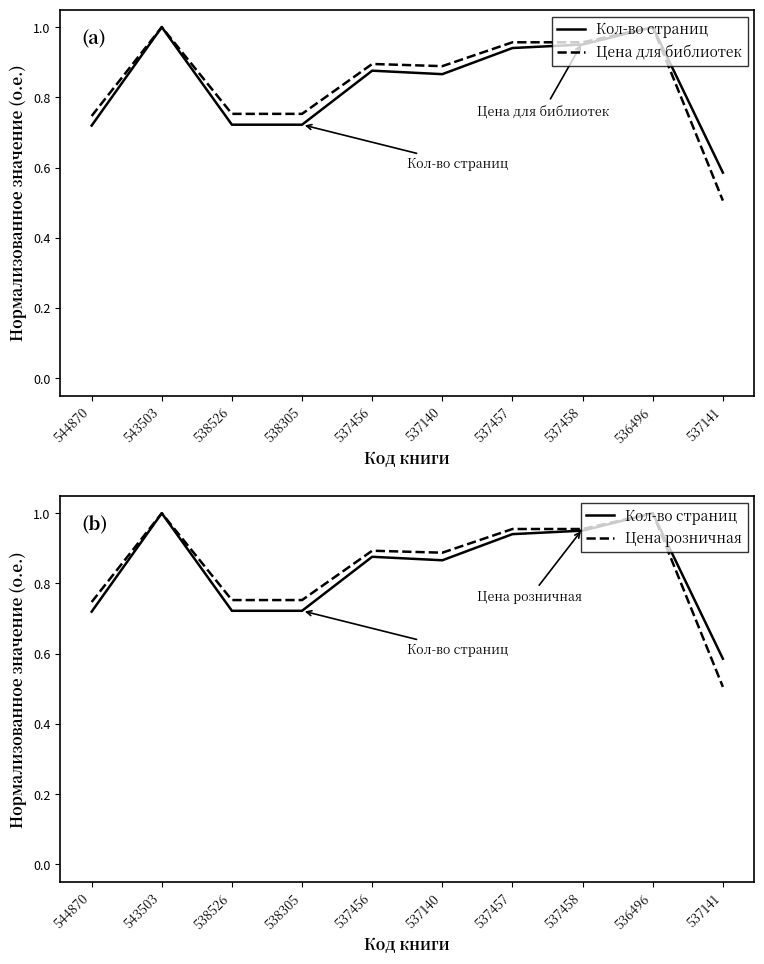

Reading left to right, what are all the values shown in this chart?

Кол-во страниц: 0.7	1.0	0.7	0.7	0.9	0.9	0.9	1.0	1.0	0.6
Цена для библиотек: 0.7	1.0	0.8	0.8	0.9	0.9	1.0	1.0	1.0	0.5
Цена розничная: 0.7	1.0	0.8	0.8	0.9	0.9	1.0	1.0	1.0	0.5